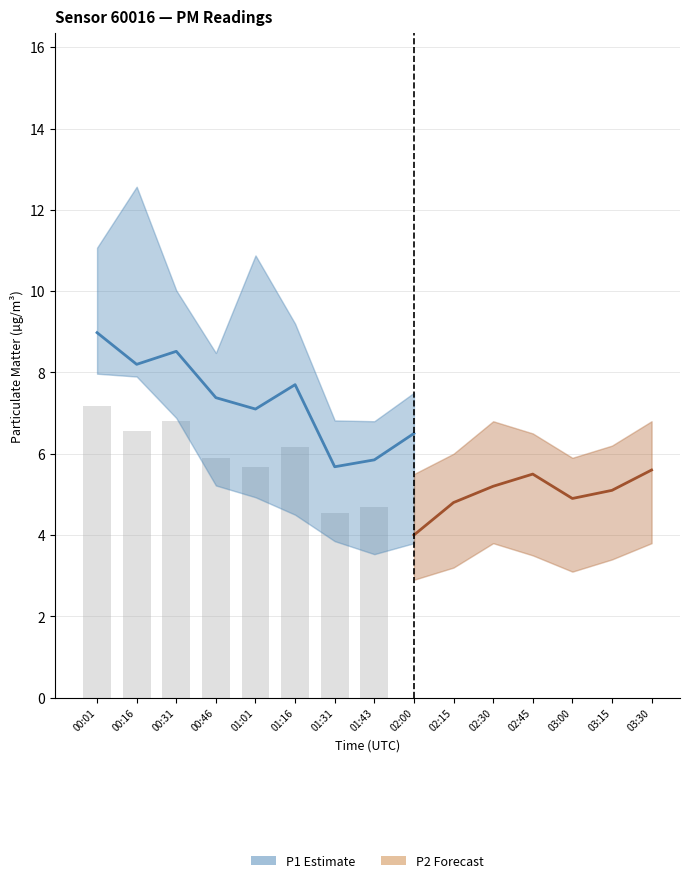

Is it true that P2 equals 12.8 at 00:01?

False